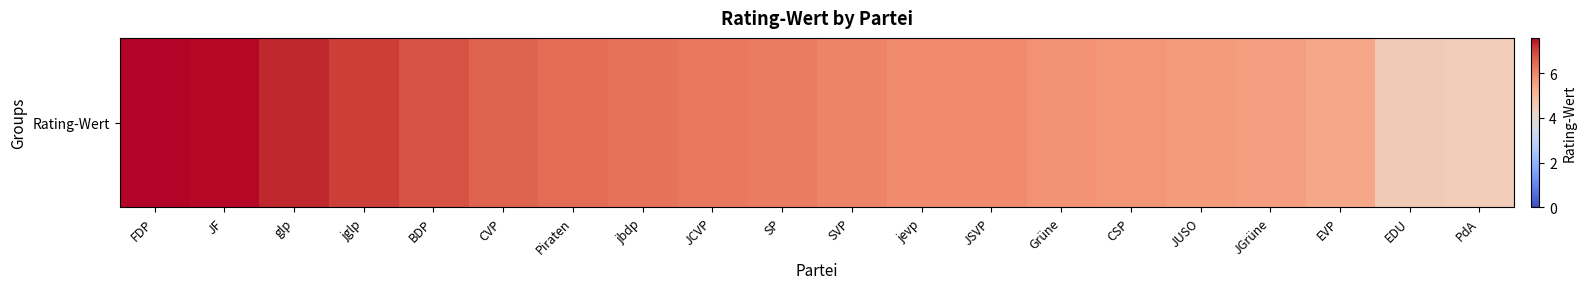

What is the change in value from FDP to PdA?

-3.1